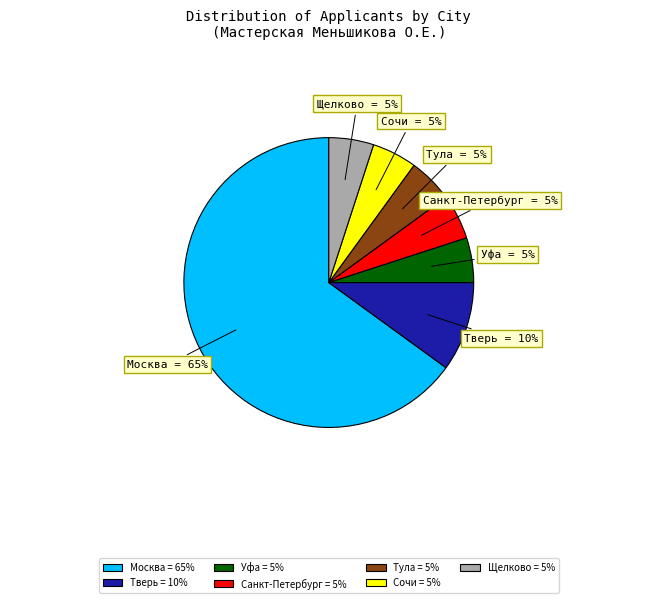

What is the largest slice in the pie chart?

Москва = 65%